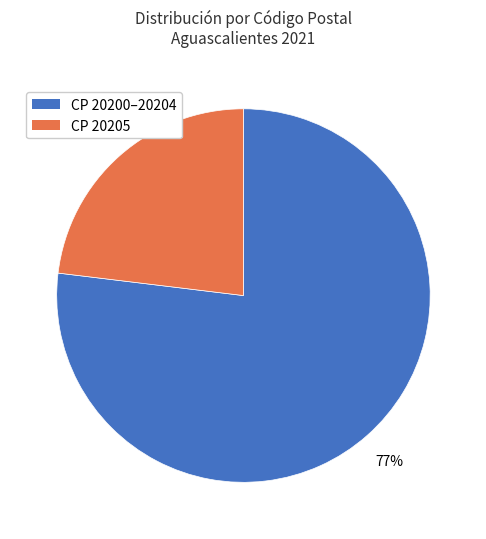

To the nearest percent, what is the average slice percentage?

50%